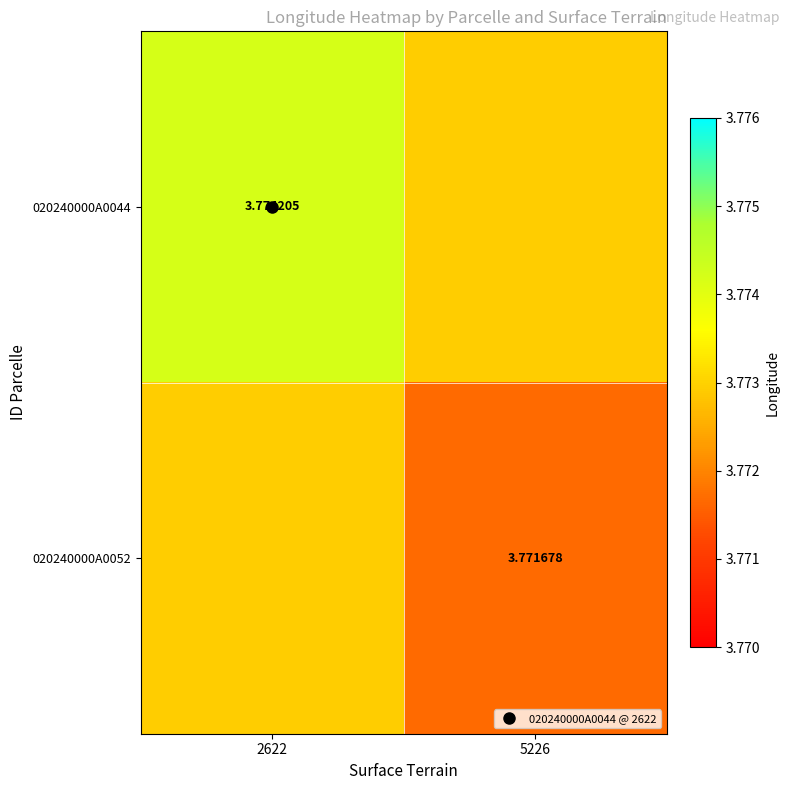

How many categories are shown in the chart?

2